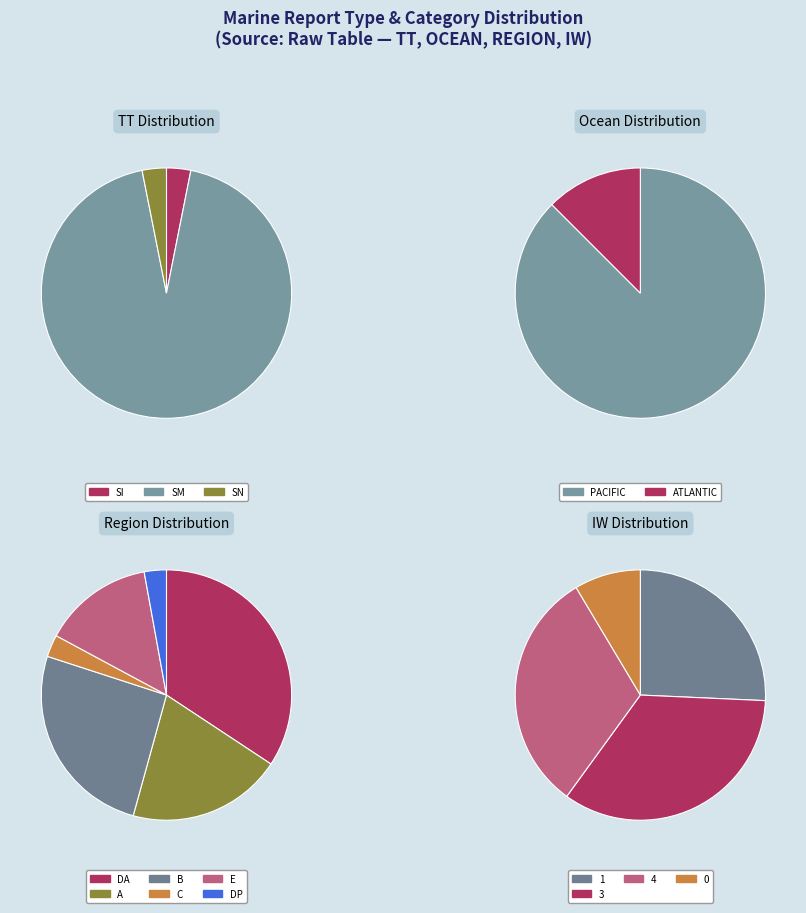

To the nearest percent, what portion does SN represent?

3%